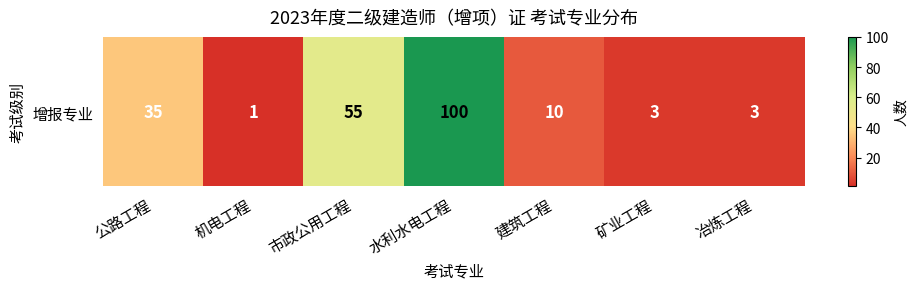

At which label is the value closest to 50?

市政公用工程